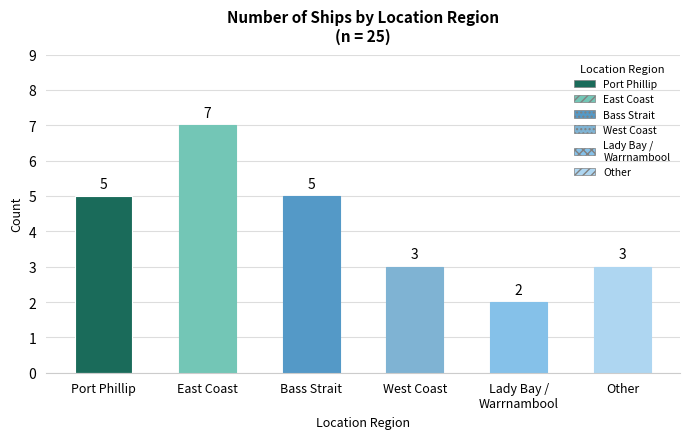

What is the change in value from East Coast to West Coast?

-4